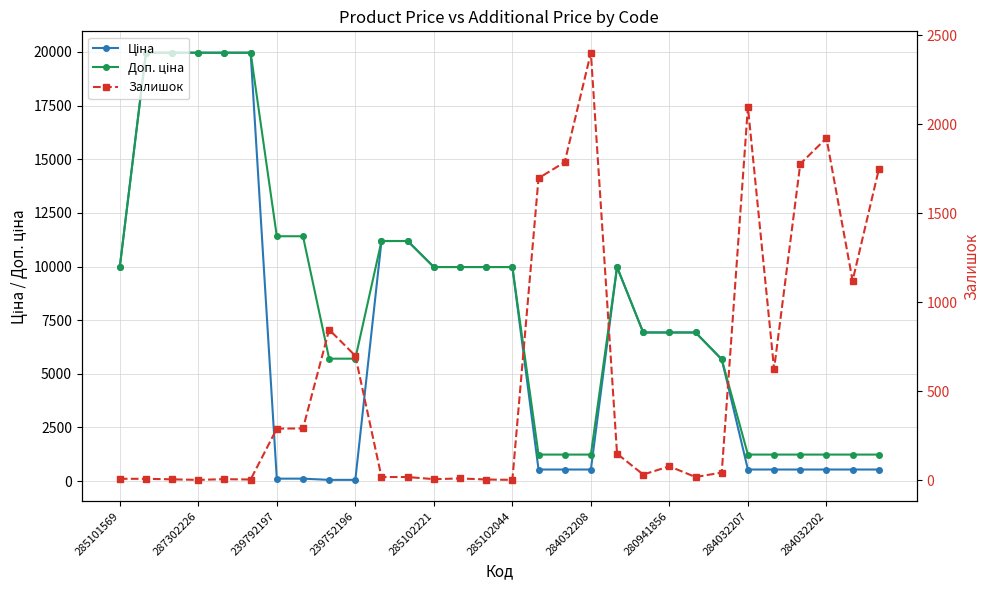

How many intersections are there between Залишок and Доп. ціна?

7